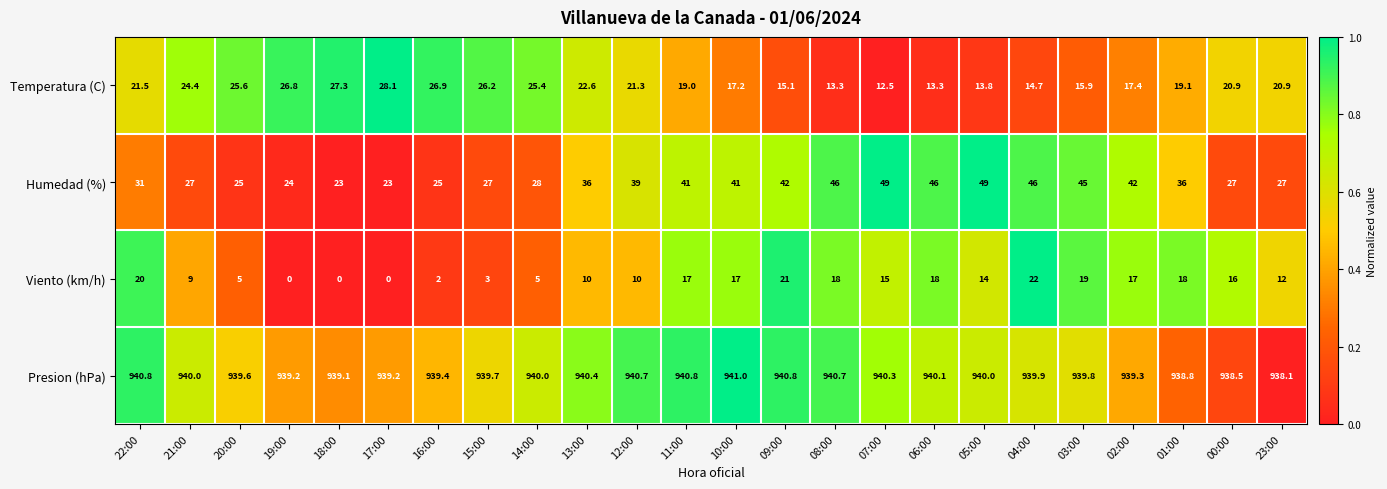

Which series changed the most between 22:00 and 05:00?

Humedad (%)